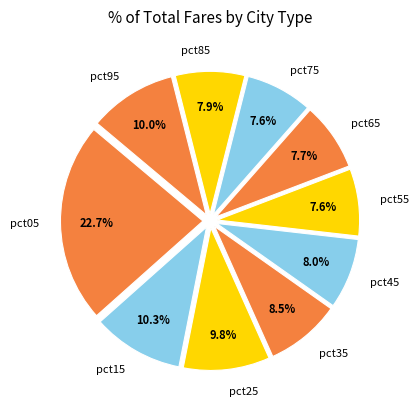

How much of the chart is everything except pct75?

92.4%